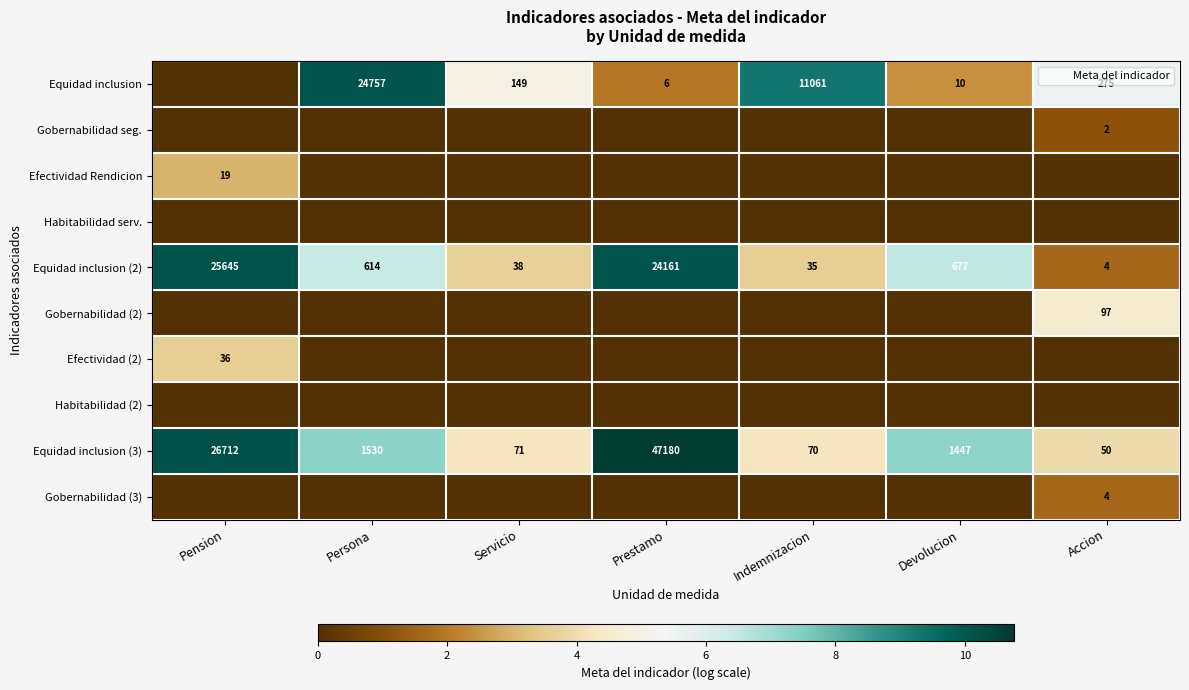

True or false: Gobernabilidad seg. has a value of 0.6 at Prestamo.

False